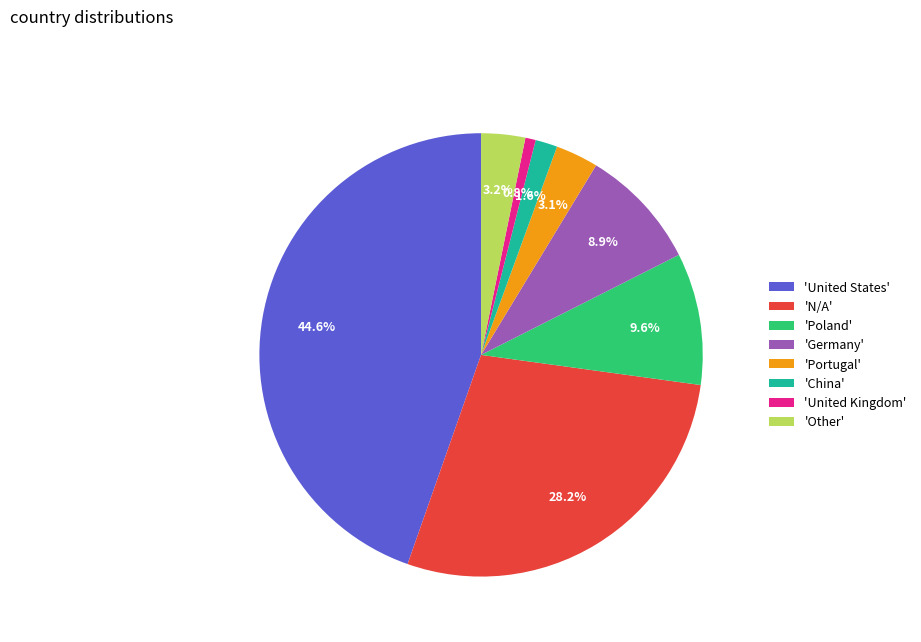

How many slices are in this pie chart?

8